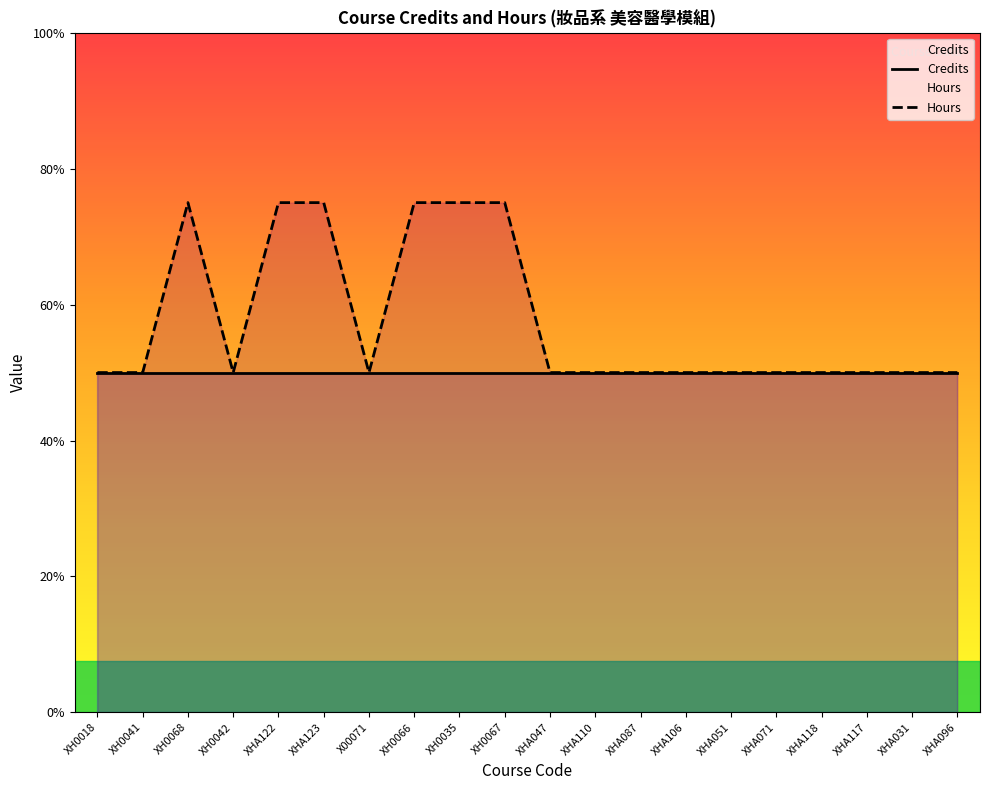

What is the average value?

2